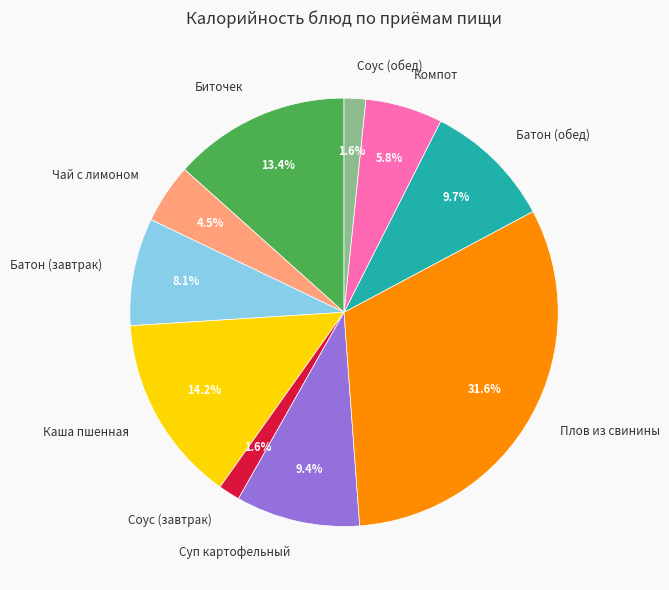

How much of the chart is everything except Каша пшенная?

85.8%